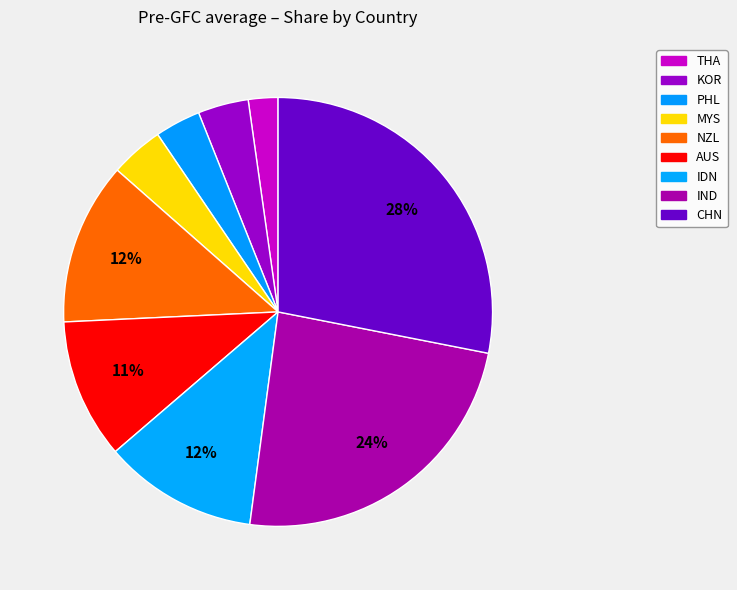

Rank the categories by value from highest to lowest.

CHN, IND, NZL, IDN, AUS, MYS, KOR, PHL, THA